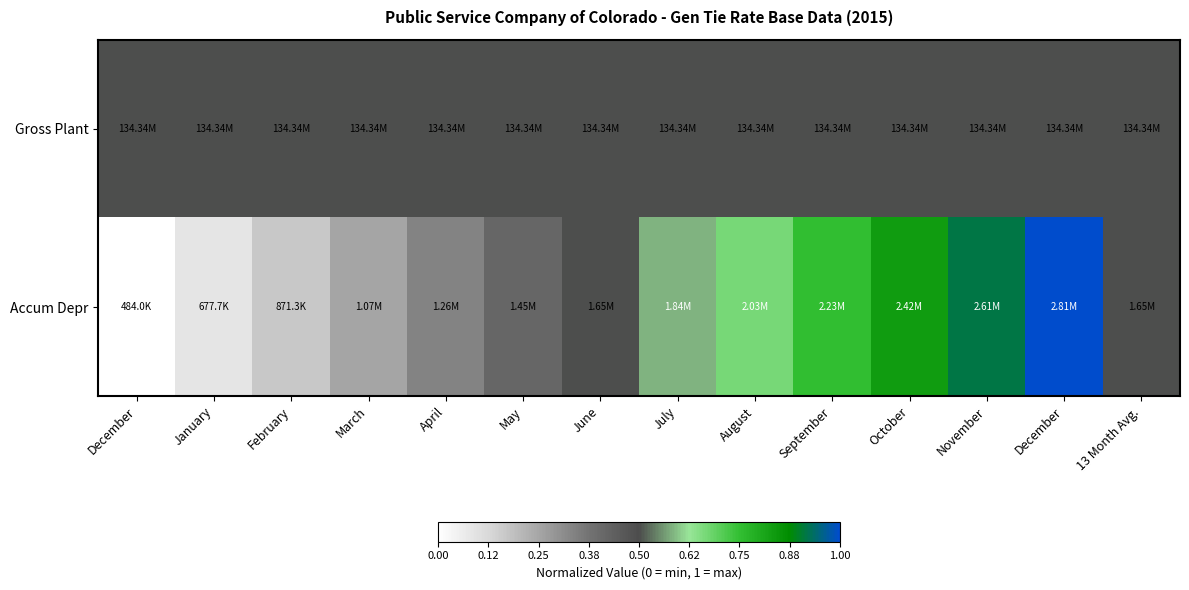

How many data points does each series have?

14